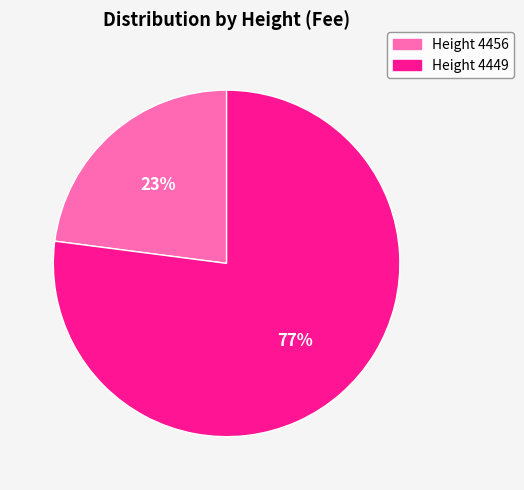

Count the number of slices in the pie.

2